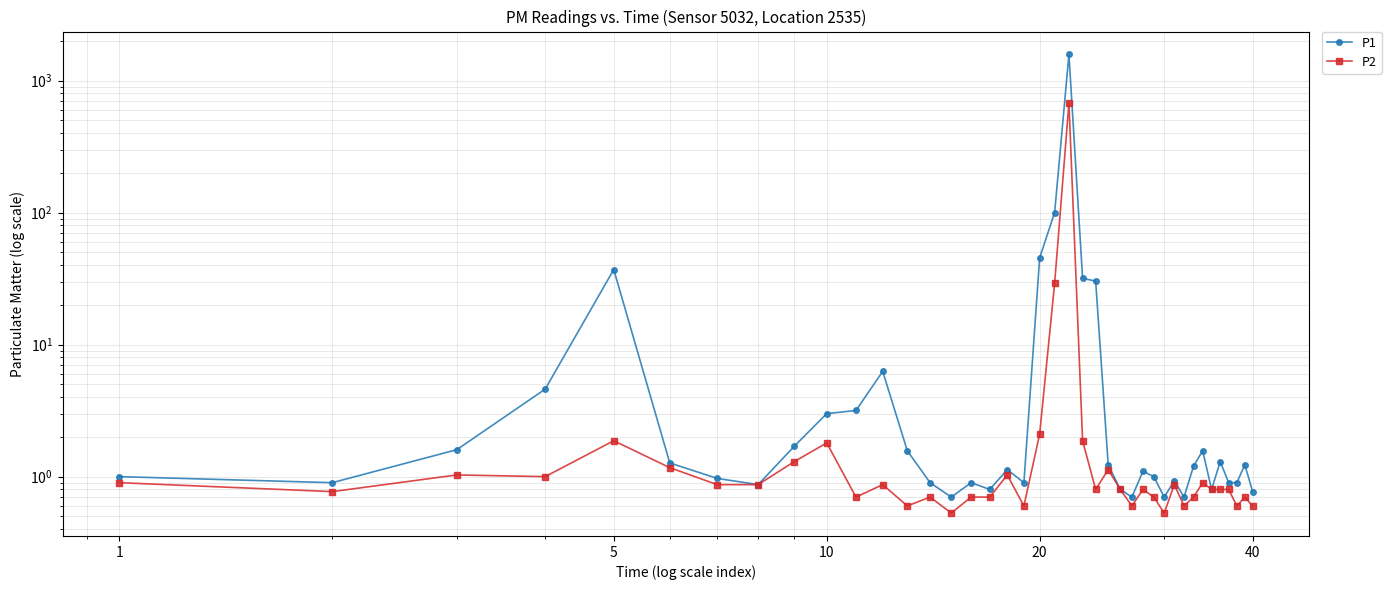

How many lines are shown in the chart?

2